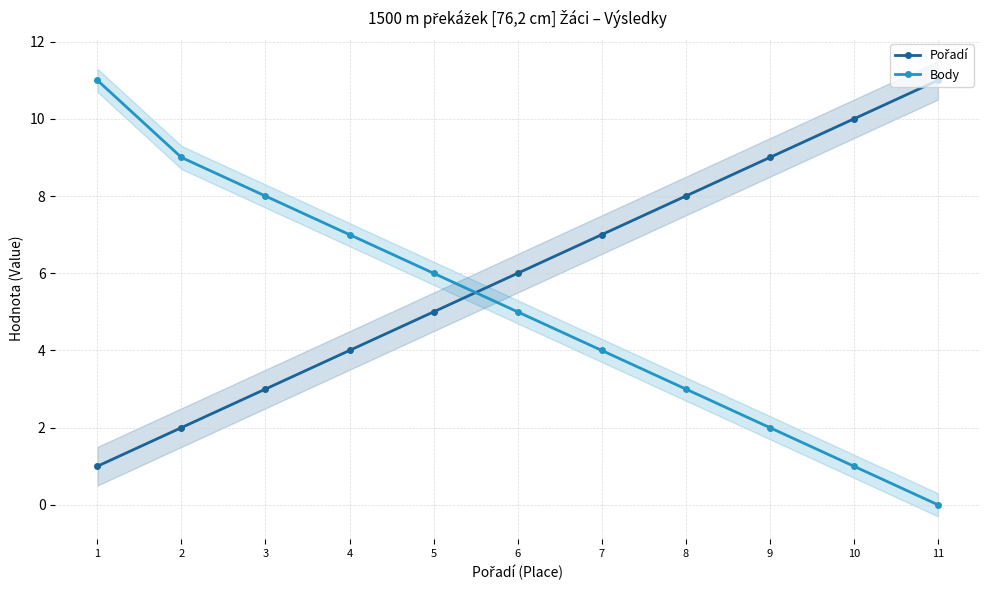

The value of Body at 1 is 14. True or false?

False